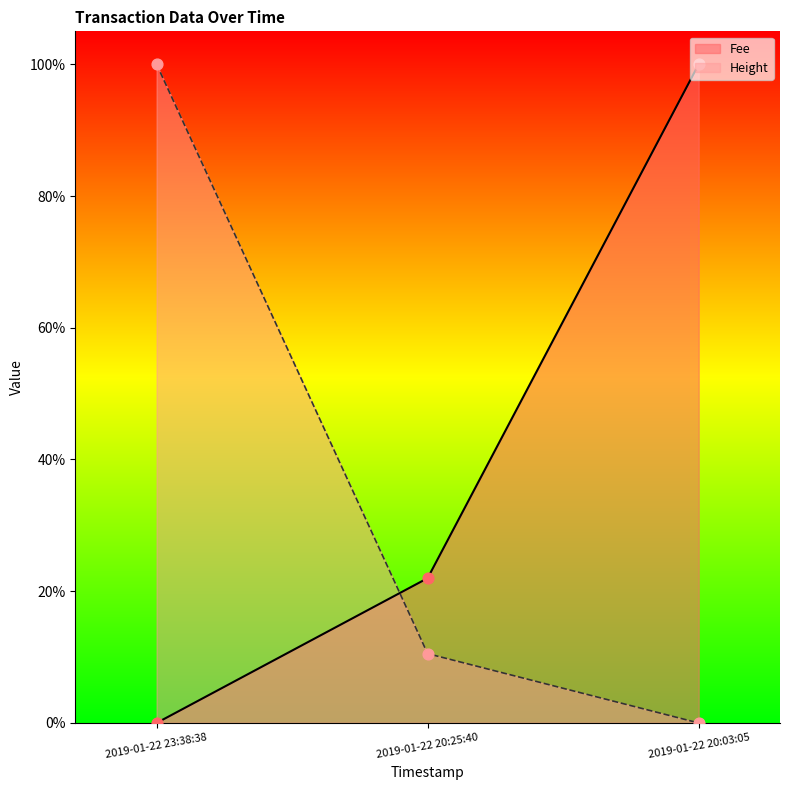

Which series has the largest Y range (max minus min)?

Height